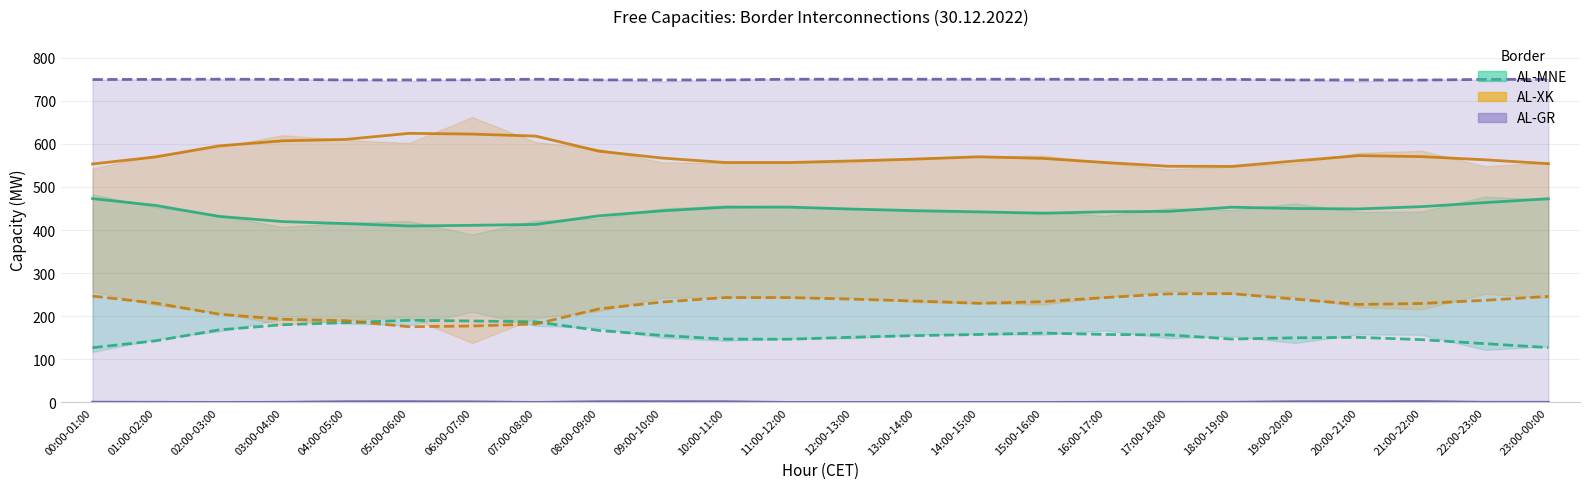

How many lines are shown in the chart?

6